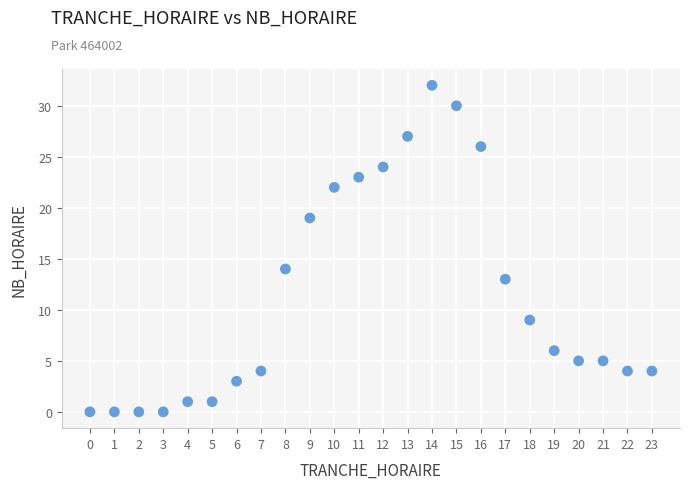

What Y value in the scatter plot is closest to 16?

14